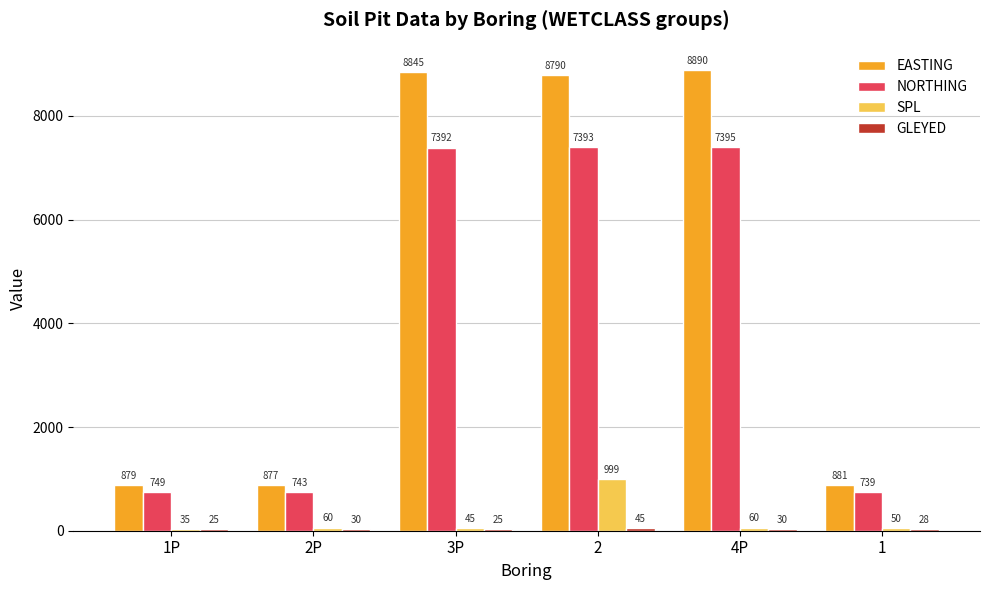

Are the bars grouped side by side (vs. stacked)?

Yes